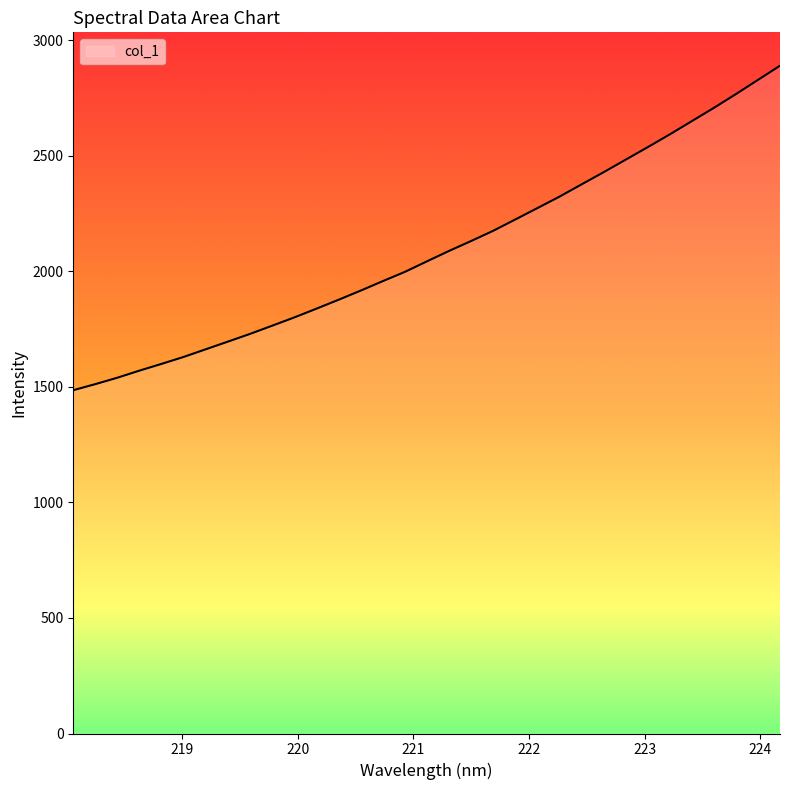

What is the smallest value displayed?

1485.7